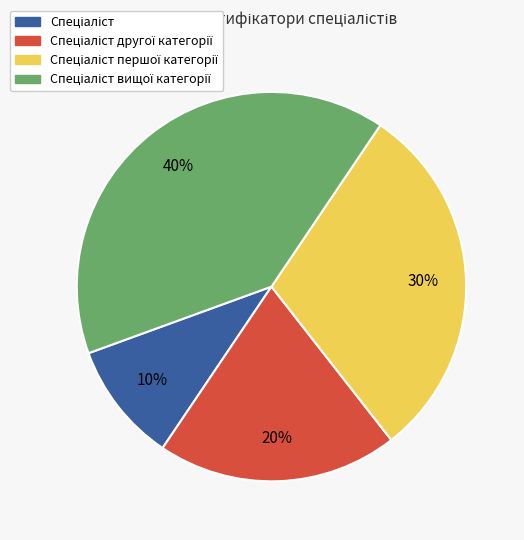

To the nearest percent, what is the average slice percentage?

25%